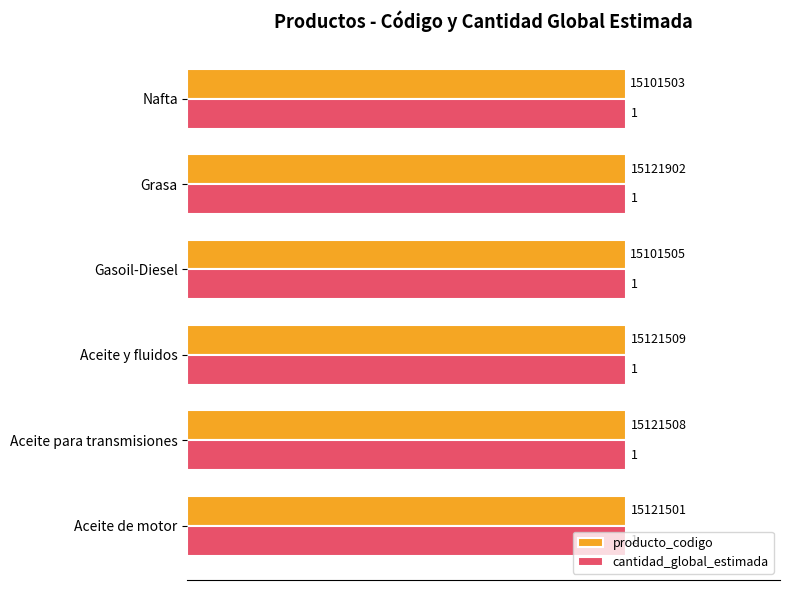

The cantidad_global_estimada series shows 1.0 at Grasa. True or false?

True